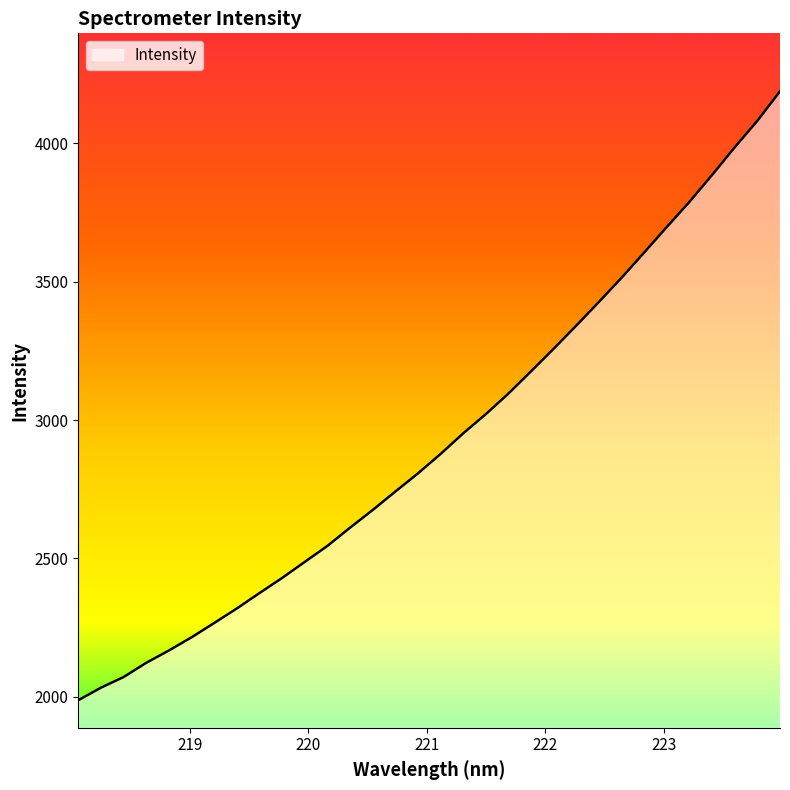

What is the difference between the maximum and minimum values?

2199.7